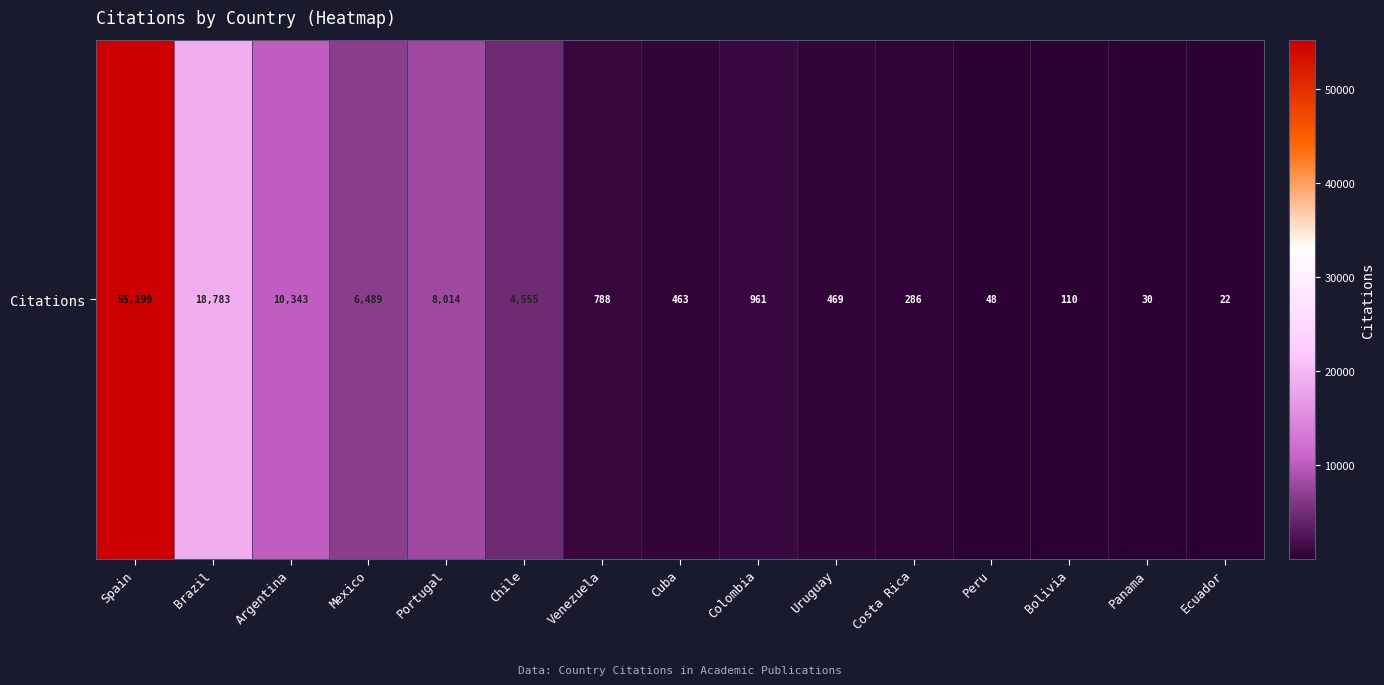

Reading right to left, transcribe all the data shown in this chart.

22	30	110	48	286	469	961	463	788	4555	8014	6489	10343	18783	55199